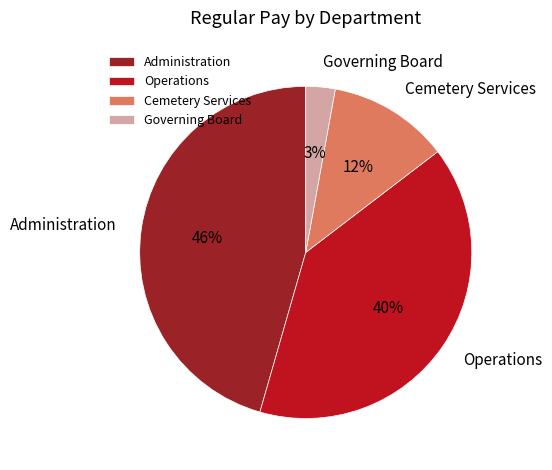

To the nearest percent, what is the difference between the largest and smallest slice percentages?

43%